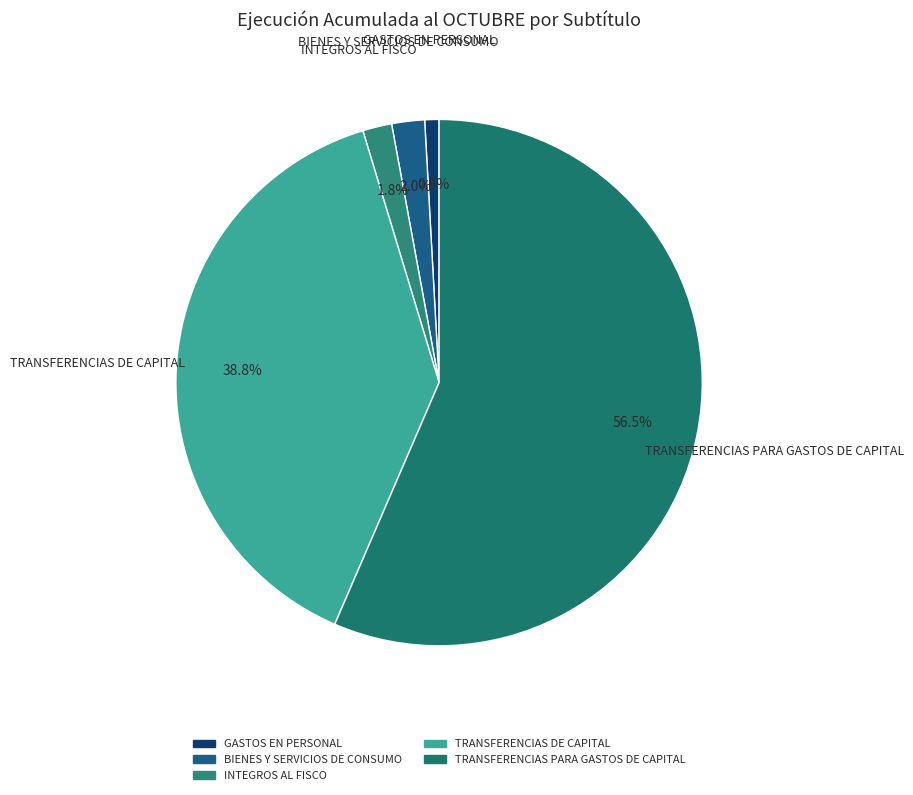

How many slices are in this pie chart?

5